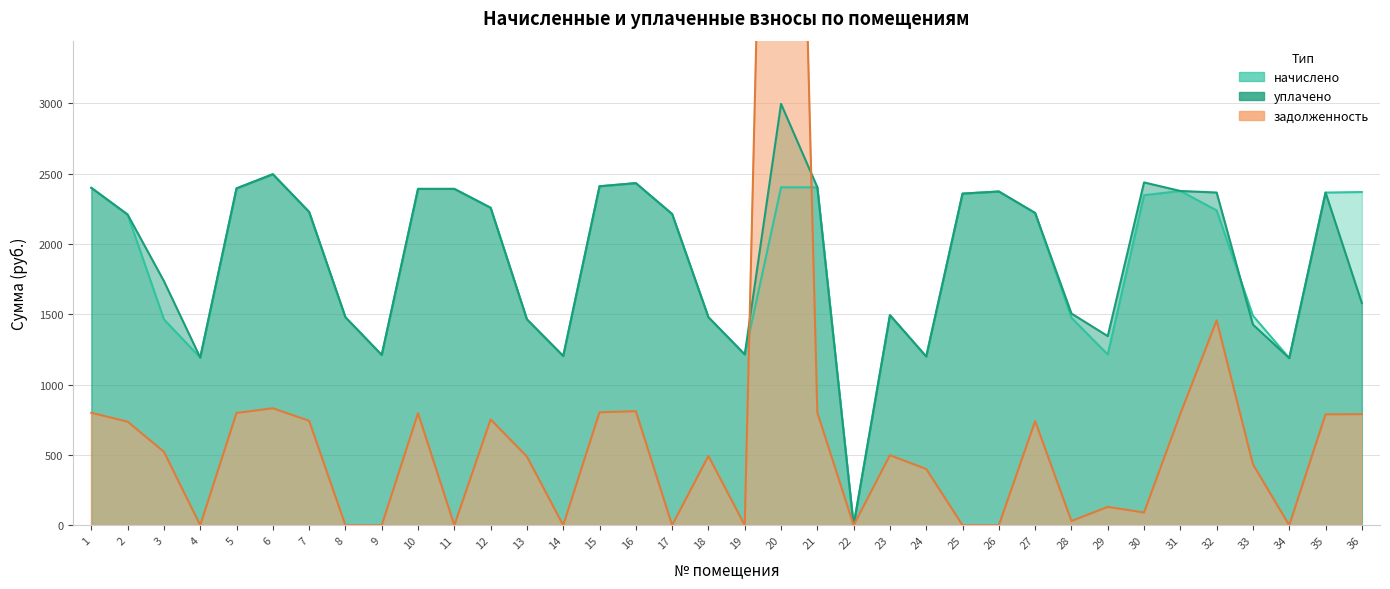

How many values in the начислено series are below 2228?

18